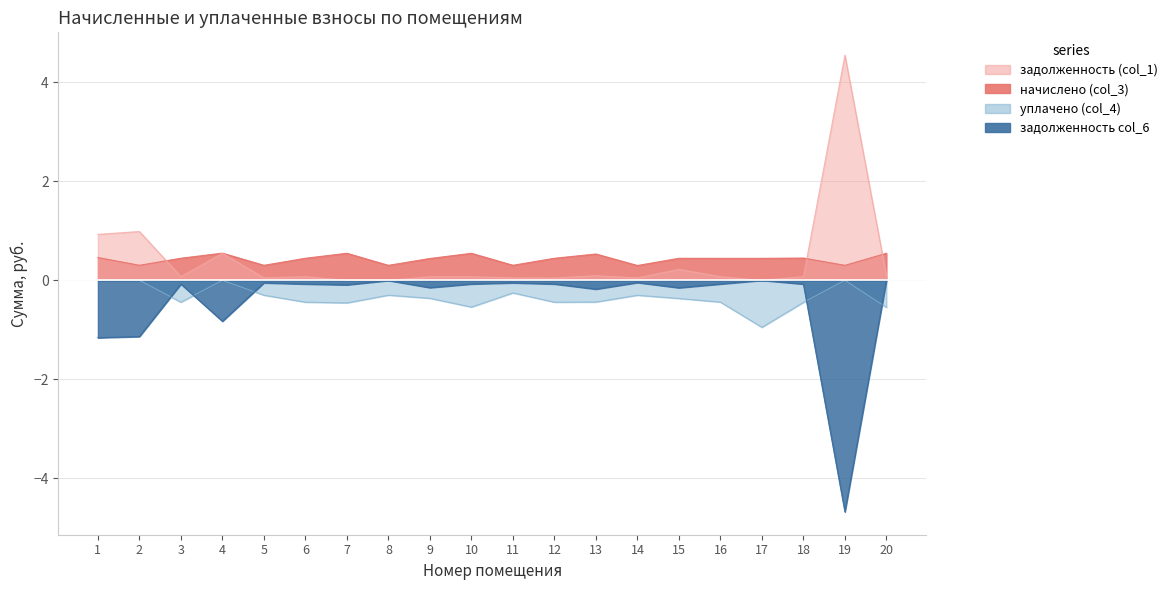

Is it true that уплачено (col_4) equals -0.4 at 6?

True